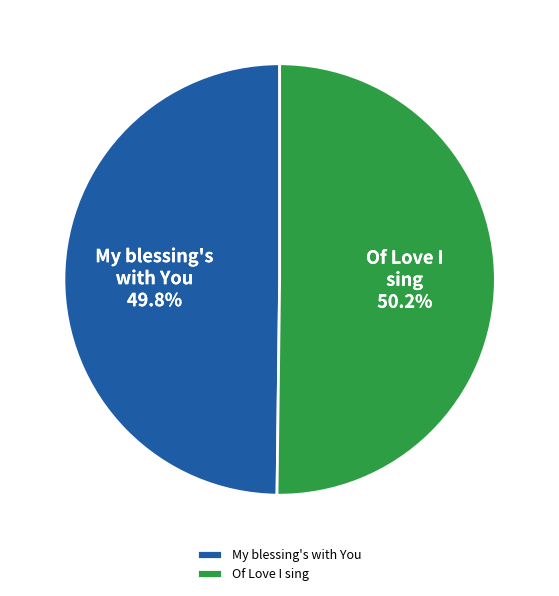

Is there any slice that represents more than half of the pie?

Yes